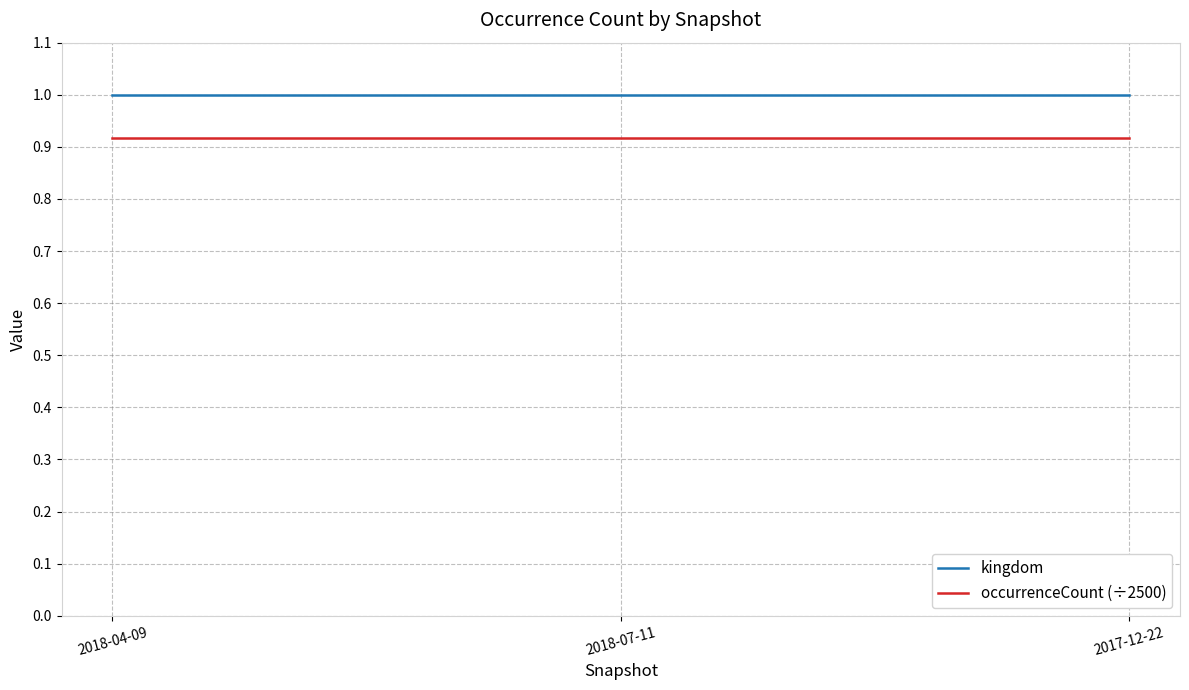

List the series in order of their overall mean, lowest first.

occurrenceCount (÷2500), kingdom